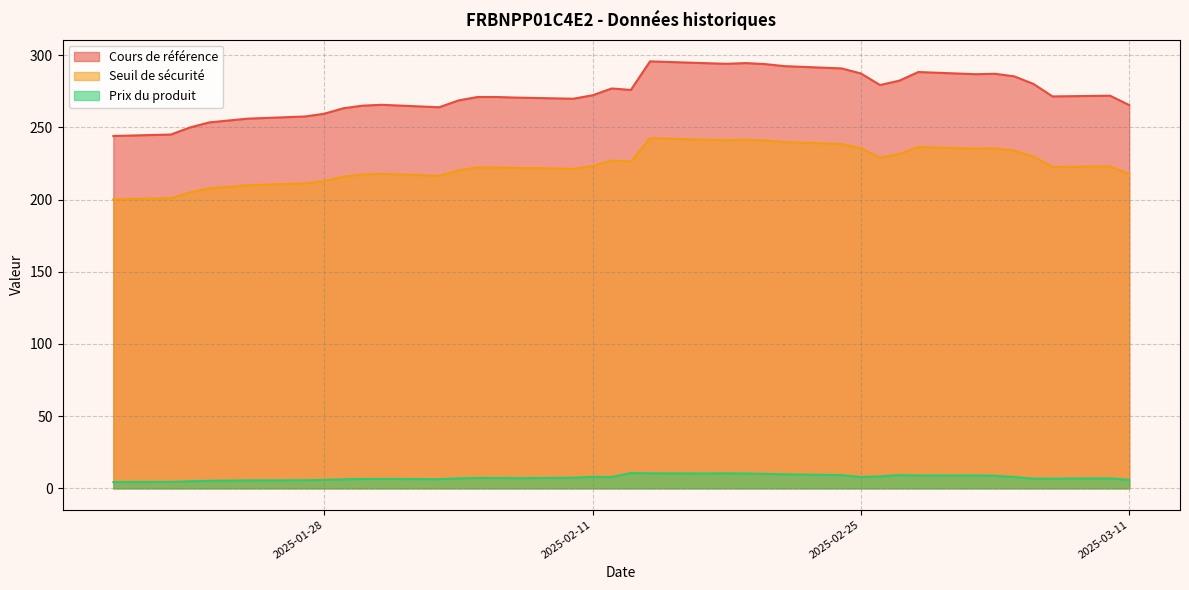

What is the smallest value displayed?

4.4